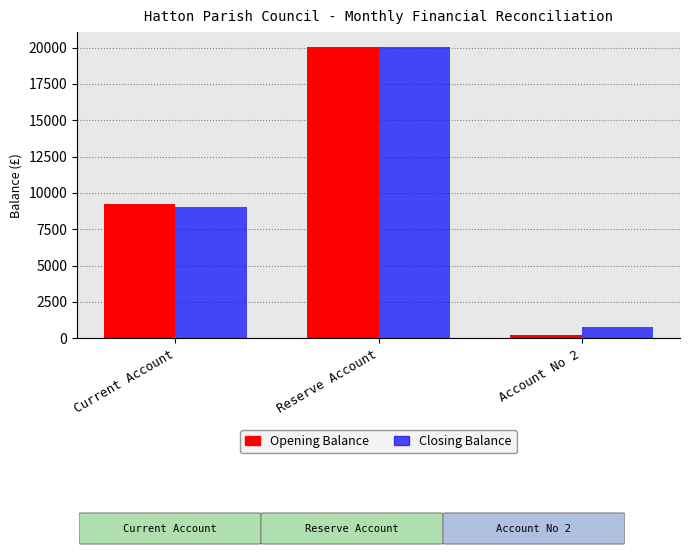

Reading left to right, what are all the values shown in this chart?

Opening Balance: Current Account=9214.3	Reserve Account=20061.6	Account No 2=221.2
Closing Balance: Current Account=9040.1	Reserve Account=20061.6	Account No 2=756.5